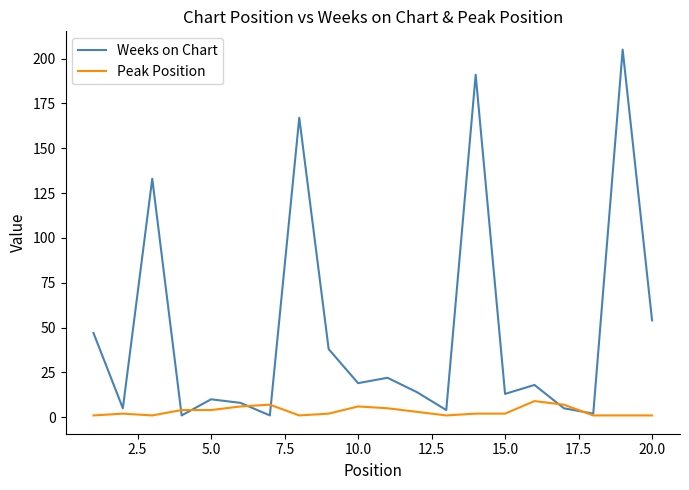

After their last crossing, which series has the higher values: Weeks on Chart or Peak Position?

Weeks on Chart